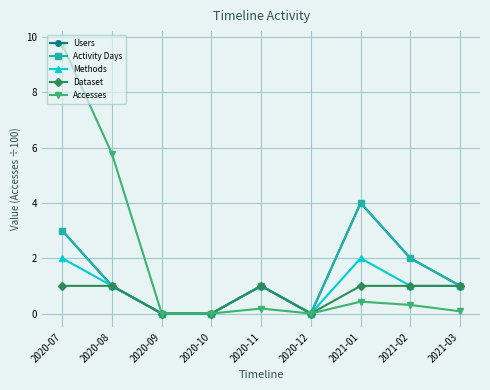

The Methods series shows 1.7 at 2020-08. True or false?

False